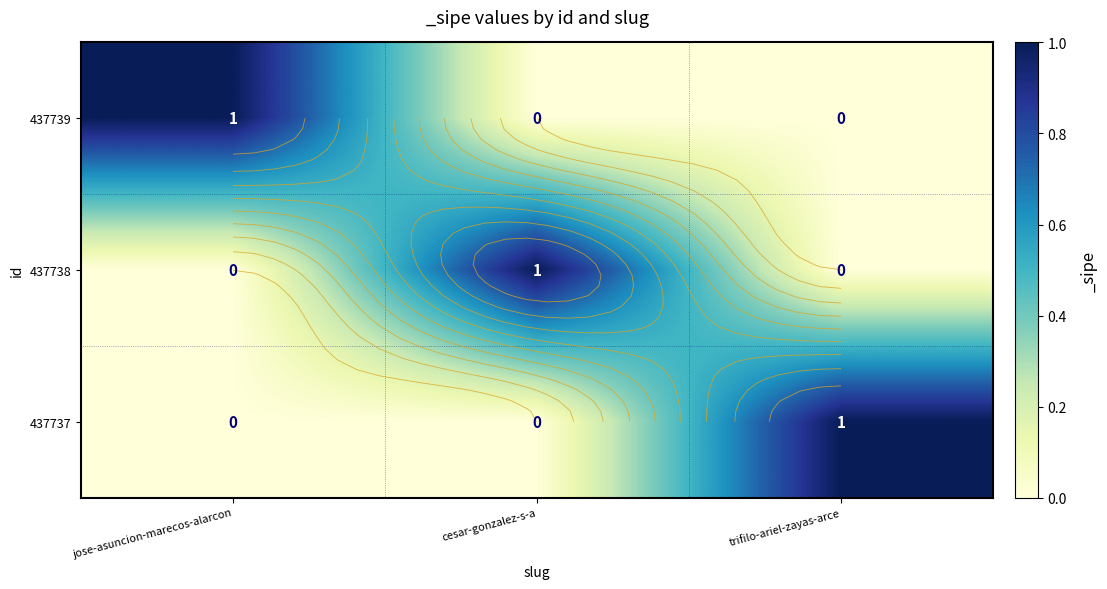

What is the sum of the 437738 values at jose-asuncion-marecos-alarcon and cesar-gonzalez-s-a?

1